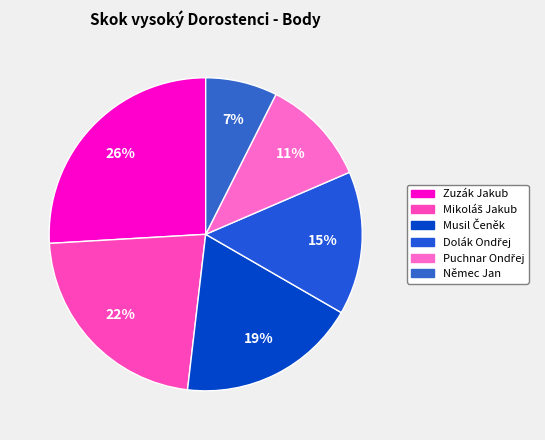

What is the total percentage of Dolák Ondřej and Němec Jan?

22.2%